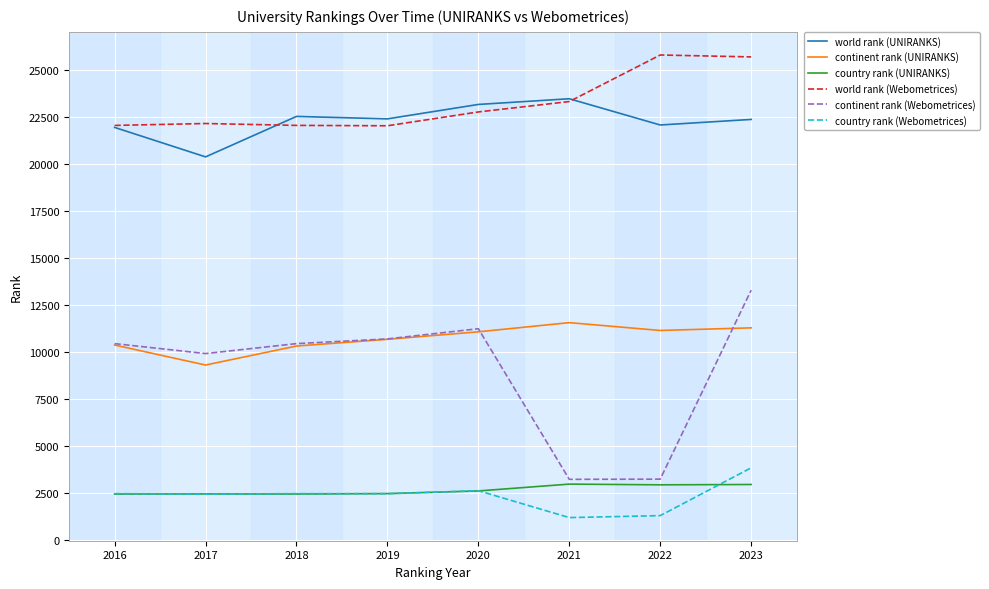

Where is world rank (Webometrices) nearest to the value 23900?

2021